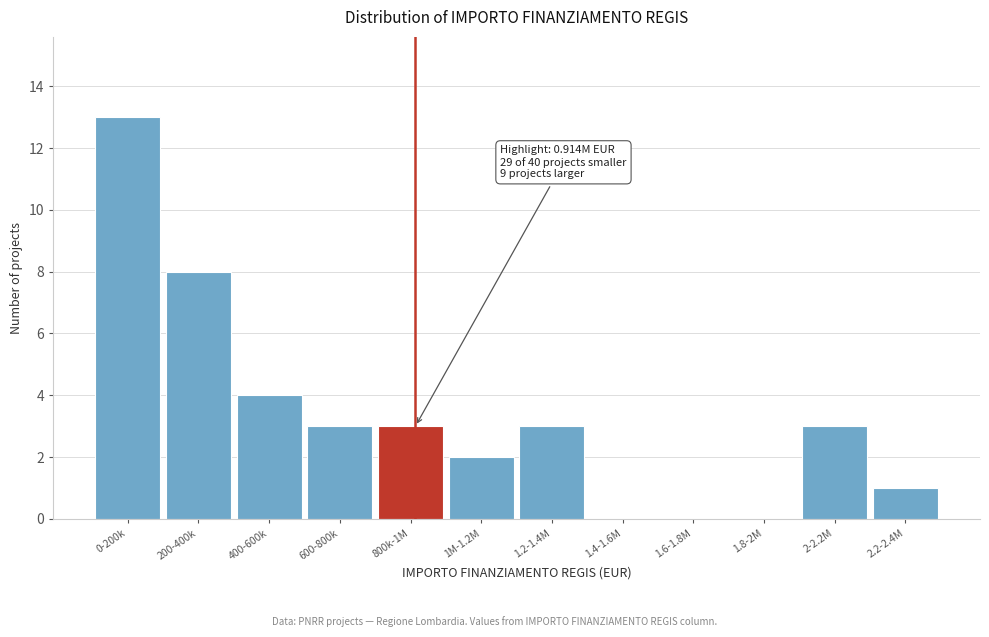

Reading left to right, list all the values displayed in this chart.

0-200k=13	200-400k=8	400-600k=4	600-800k=3	800k-1M=3	1M-1.2M=2	1.2-1.4M=3	1.4-1.6M=0	1.6-1.8M=0	1.8-2M=0	2-2.2M=3	2.2-2.4M=1